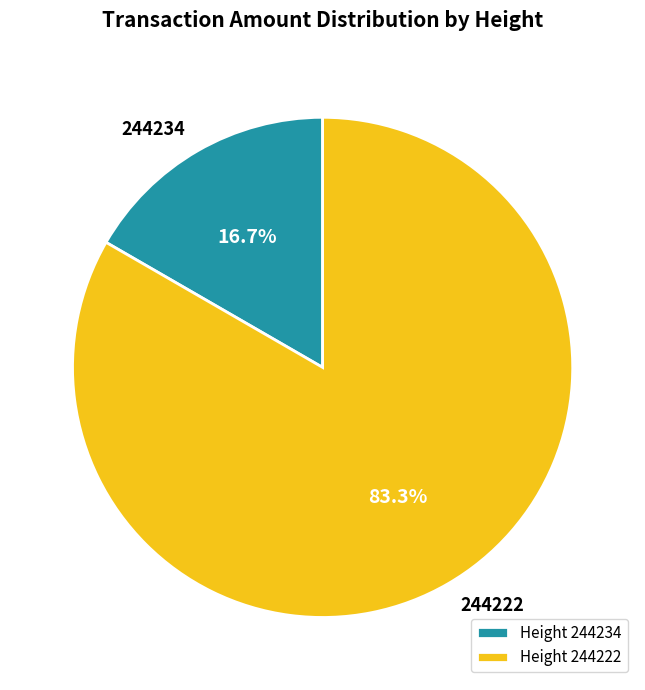

Do 244222 and 244234 together represent more than half of the pie?

Yes